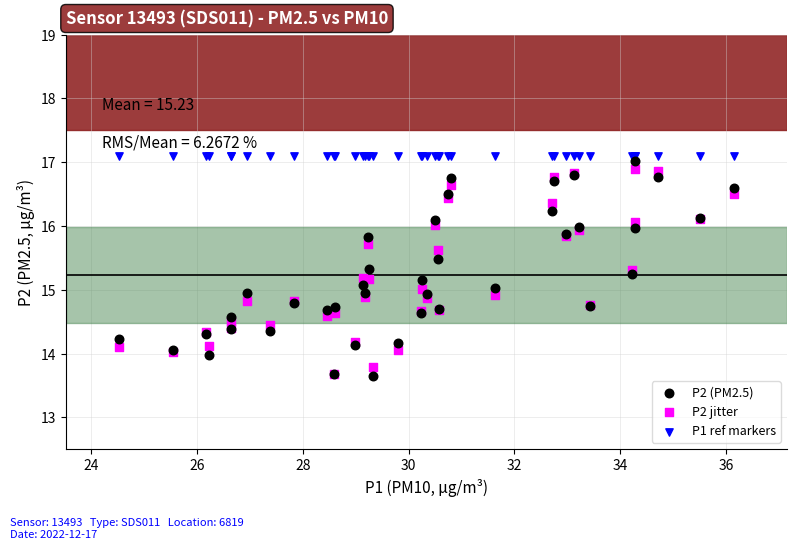

What are all the series names shown in the legend?

P2 (PM2.5), P2 jitter, P1 ref markers